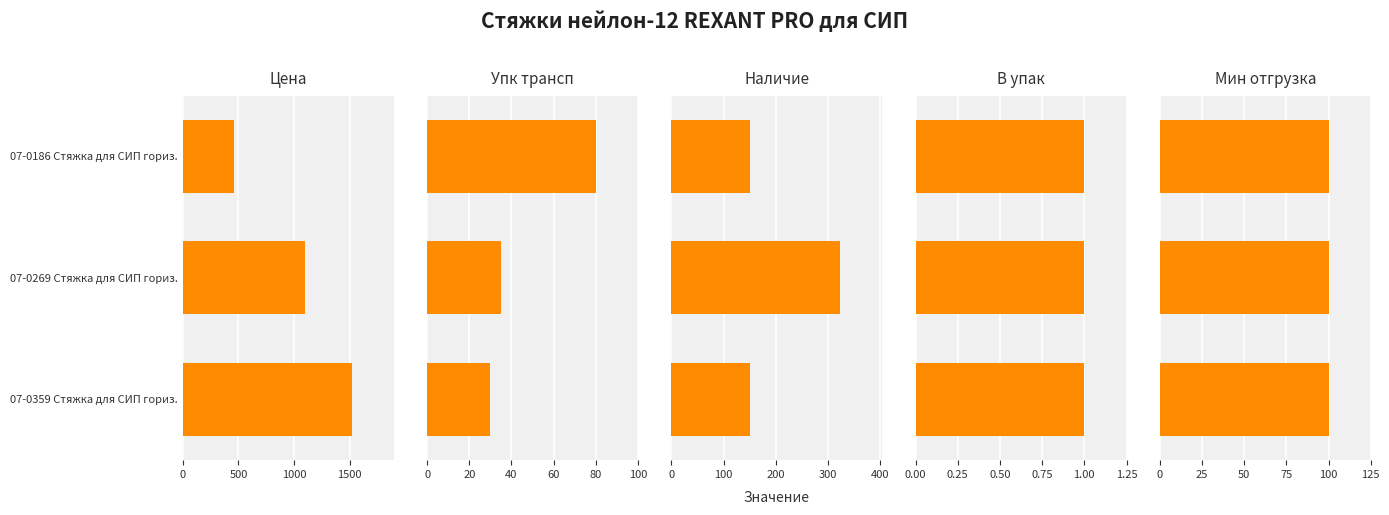

True or false: Мин отгрузка has a value of 0.4 at 500.

False